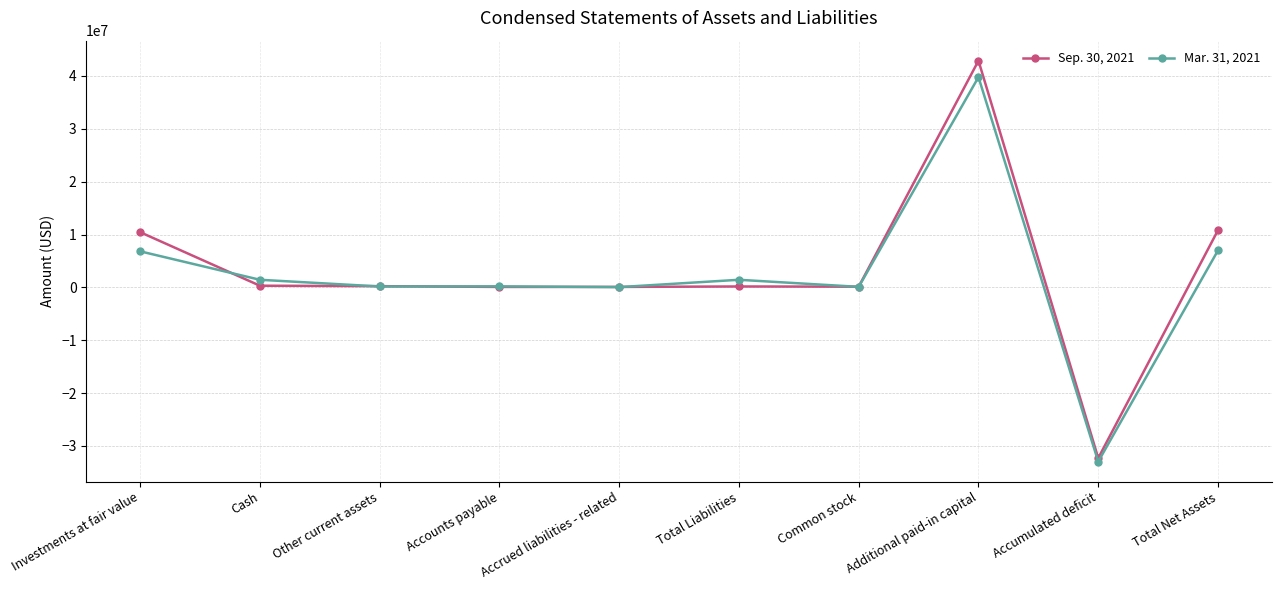

Which series has the widest spread of values?

Sep. 30, 2021